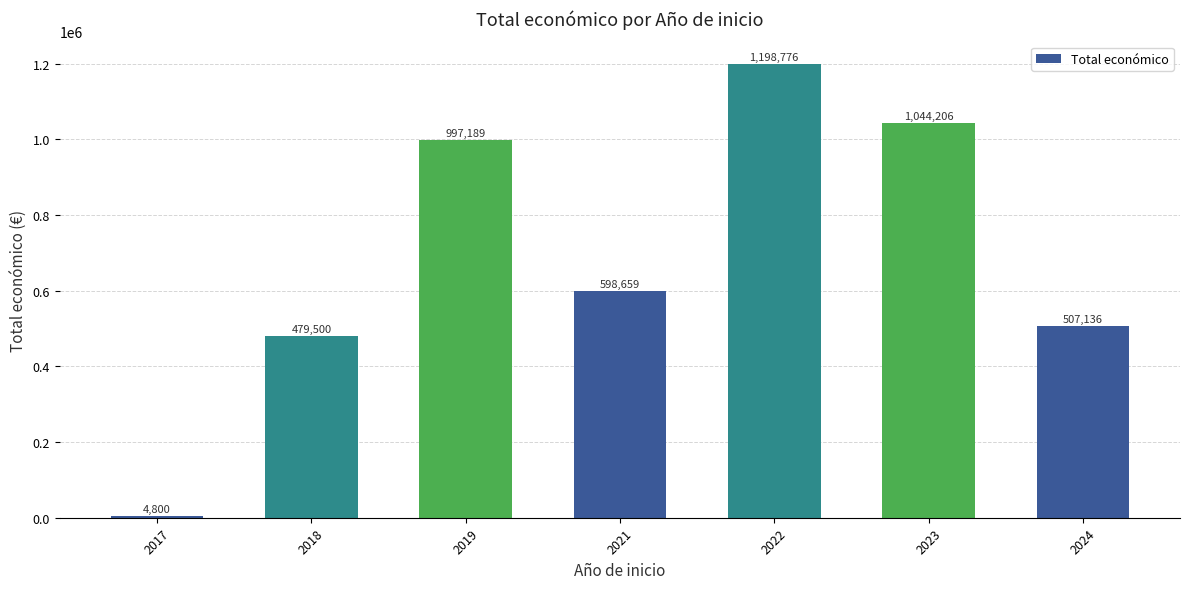

Where does the data first go above 598659?

2019